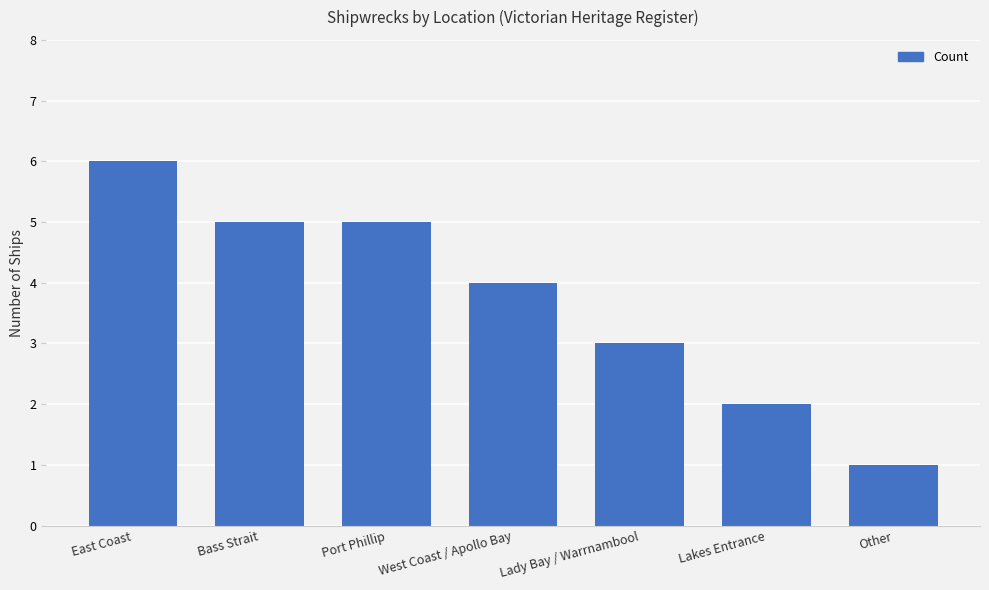

Are the bars horizontal?

No